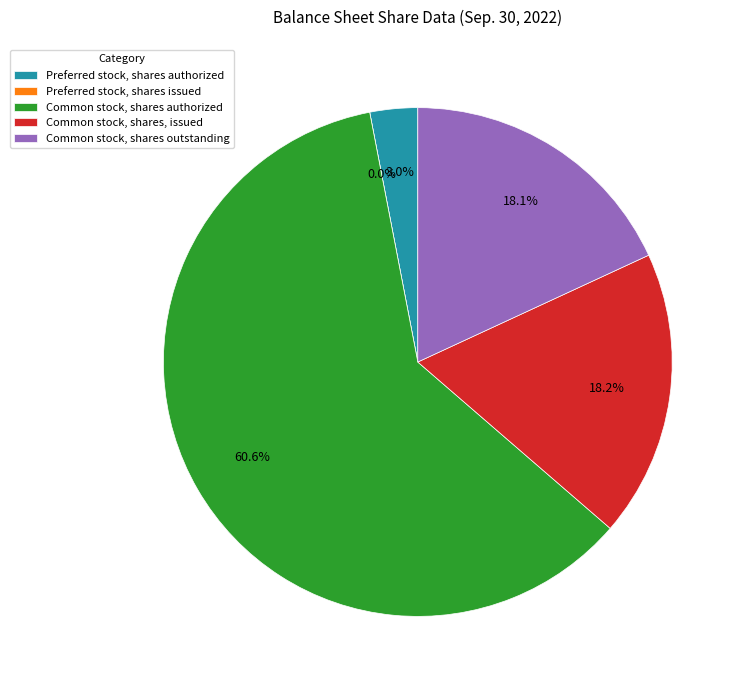

Does any single category account for the majority?

Yes